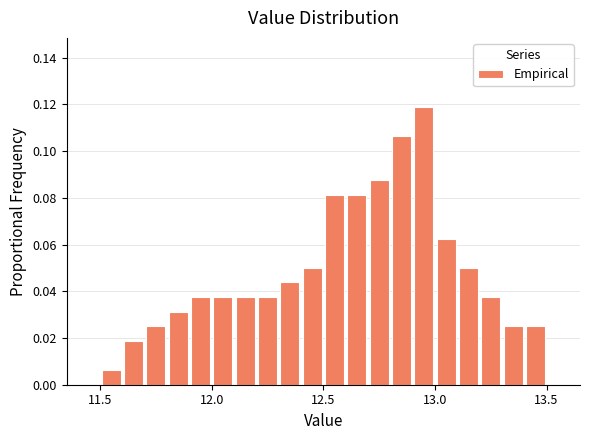

Read against the x-axis, roughly where is the centre of the tallest bar?

12.95